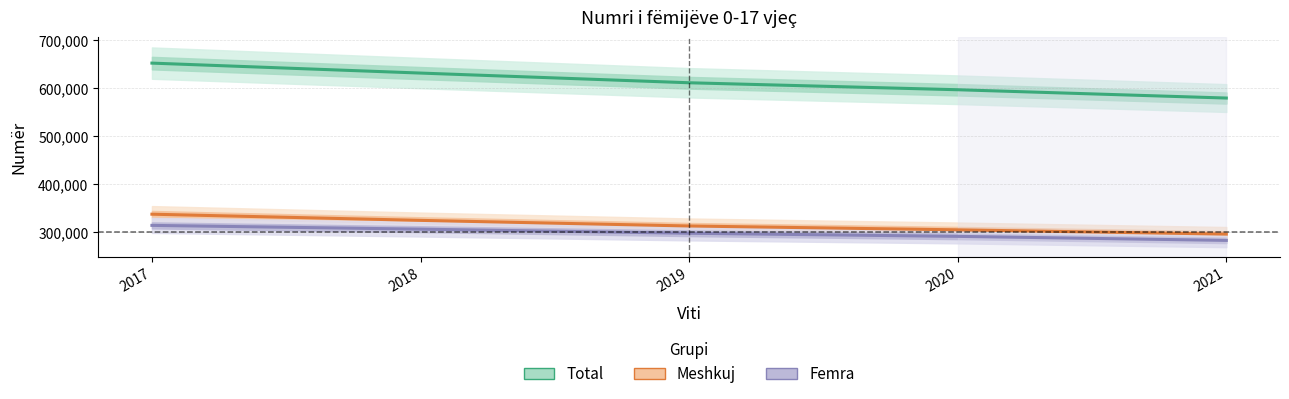

Where is Femra nearest to the value 298680?

2019